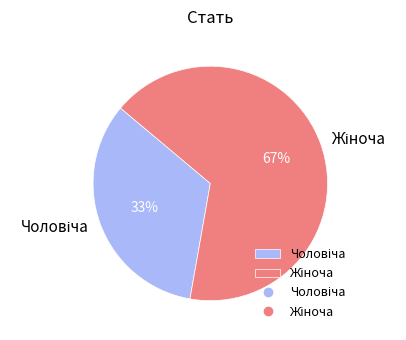

To the nearest percent, what is the average slice percentage?

50%